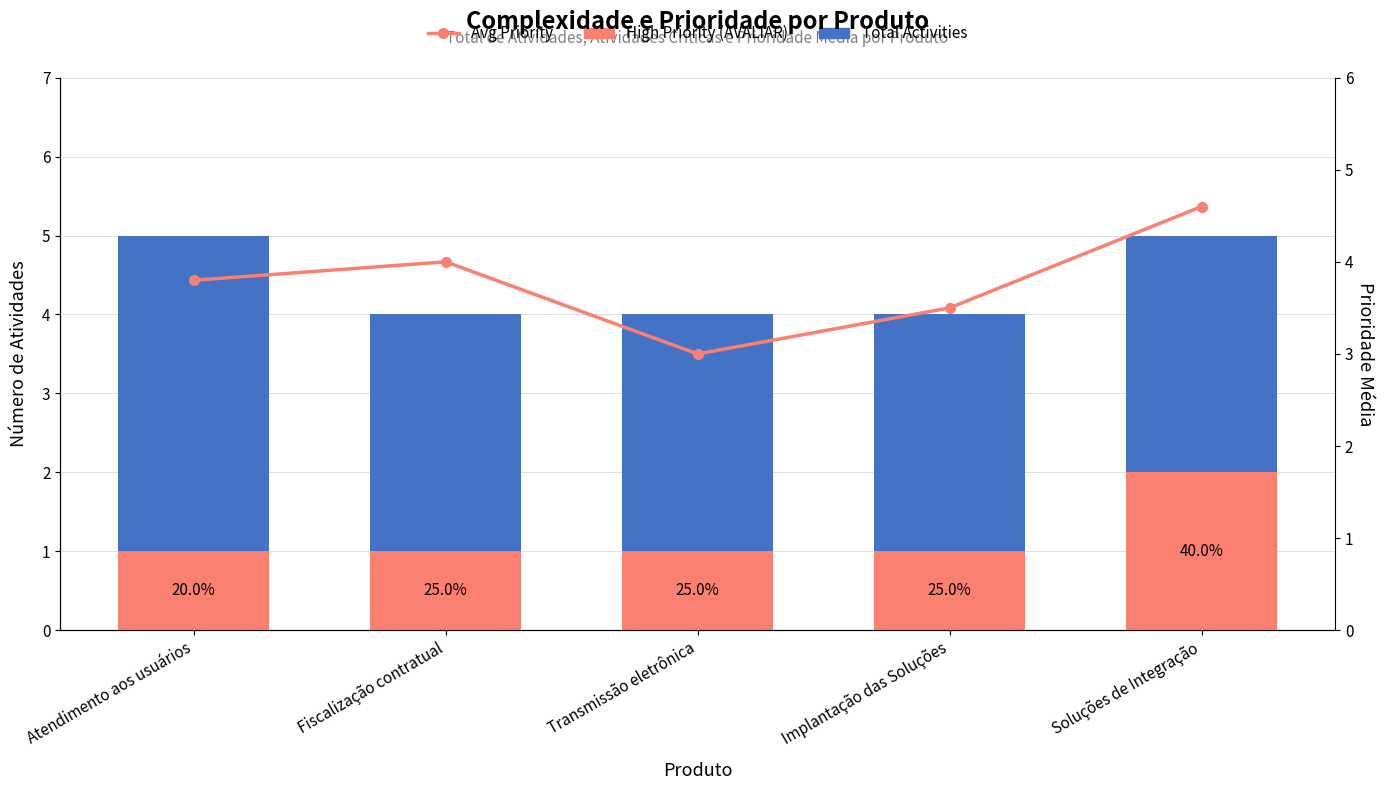

Between Implantação das Soluções and Soluções de Integração, which series saw the biggest shift?

Avg Priority